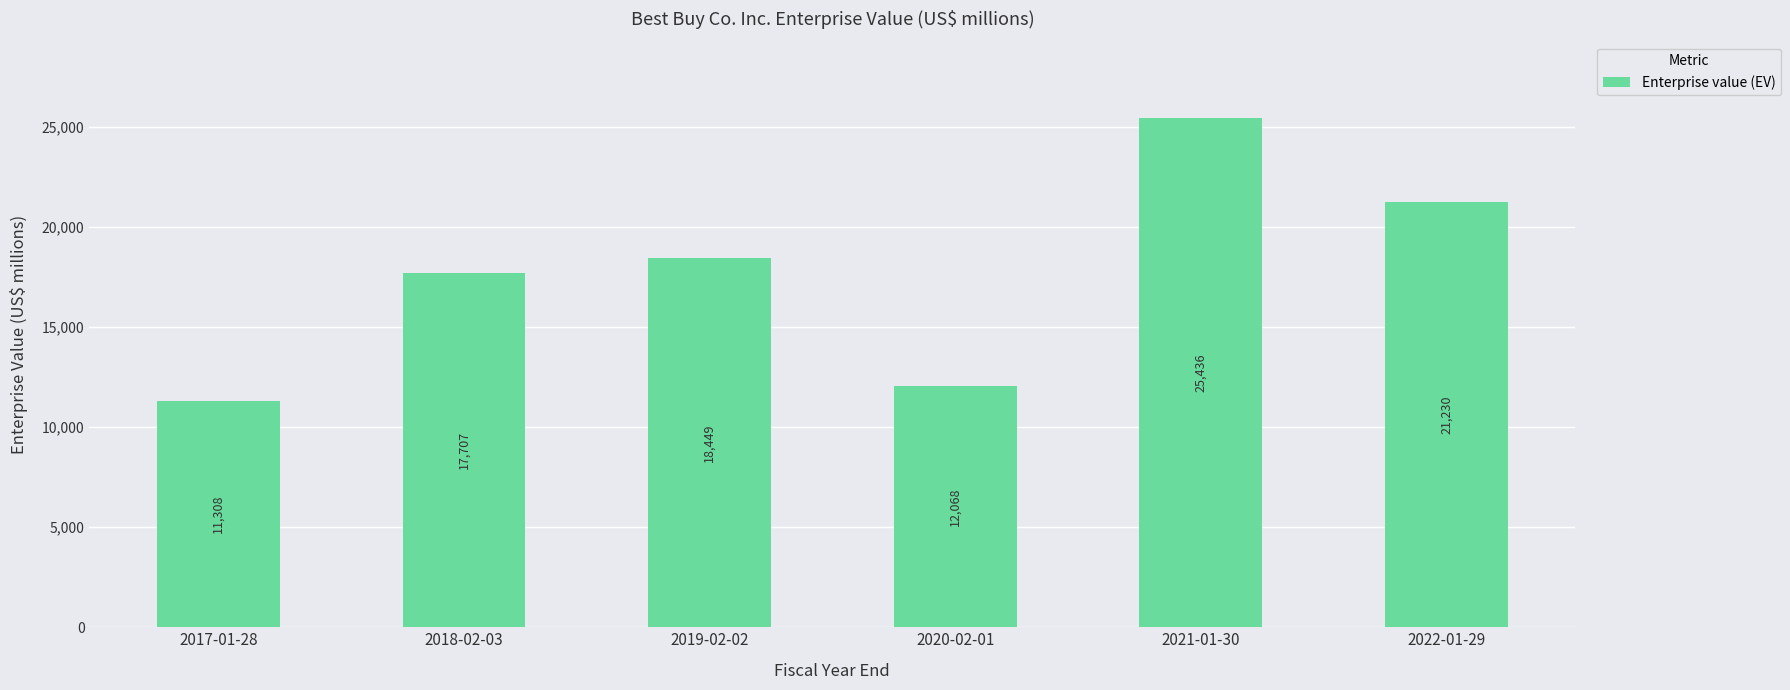

Is it true that the value at 2018-02-03 is 17707?

True